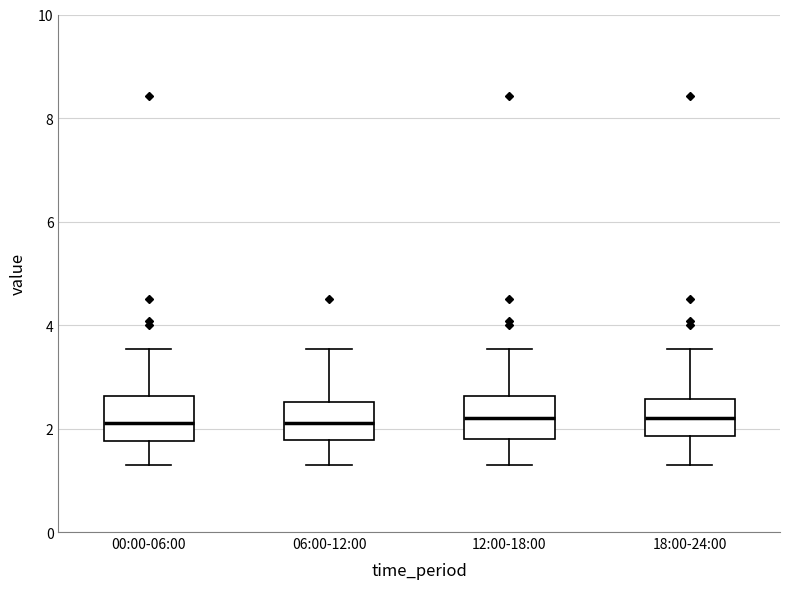

Reading left to right, read every box against the y-axis: the position of its median line, the range the box covers, and the ends of its whiskers. The values are not printed on the chart, so give them approximately, as read against the axis.

00:00-06:00: median 2.2, box 1.8 to 2.6, whiskers 1.4 to 3.6
06:00-12:00: median 2.2, box 1.8 to 2.6, whiskers 1.4 to 3.6
12:00-18:00: median 2.2, box 1.8 to 2.6, whiskers 1.4 to 3.6
18:00-24:00: median 2.2, box 1.8 to 2.6, whiskers 1.4 to 3.6